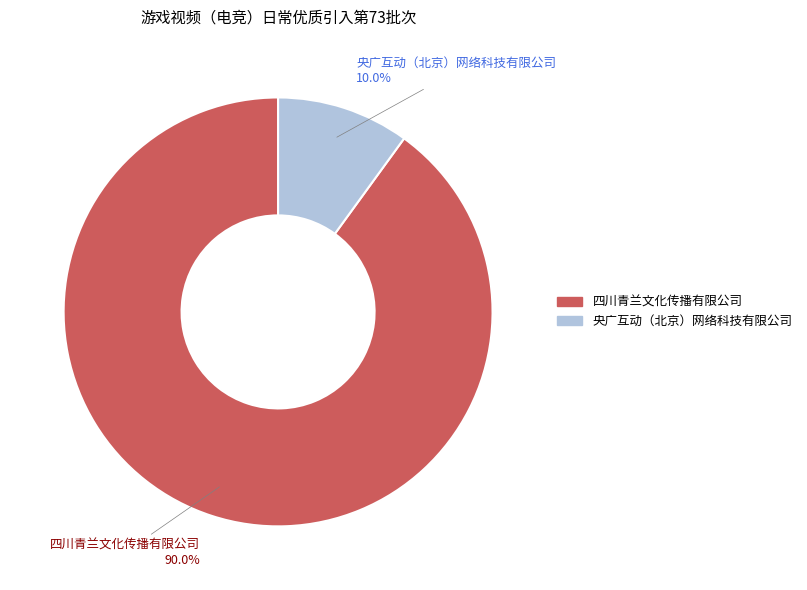

Is 央广互动（北京）网络科技有限公司 the majority of the pie?

No